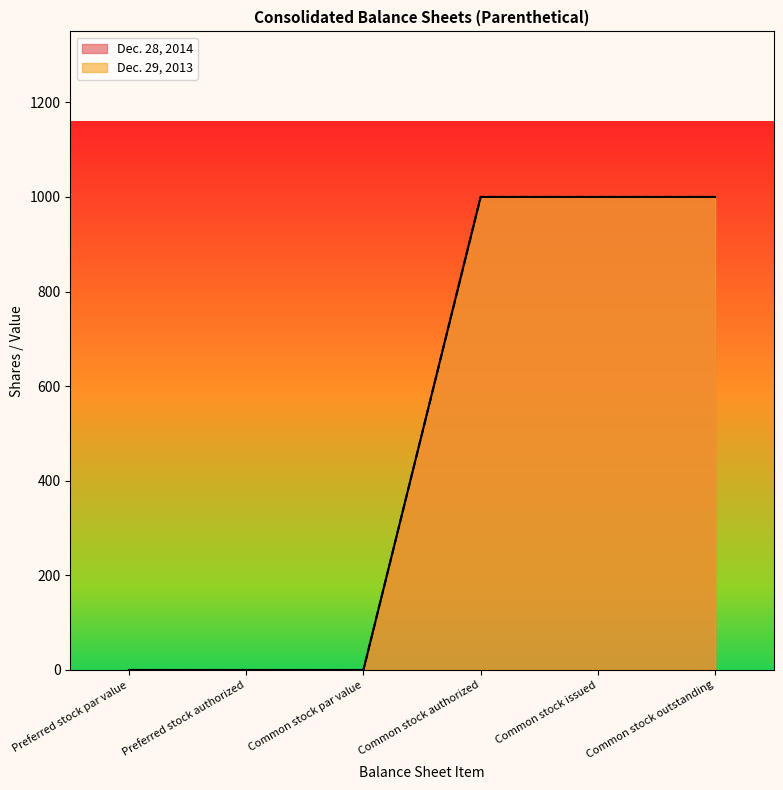

How many values in the Dec. 28, 2014 series are below 1000?

3